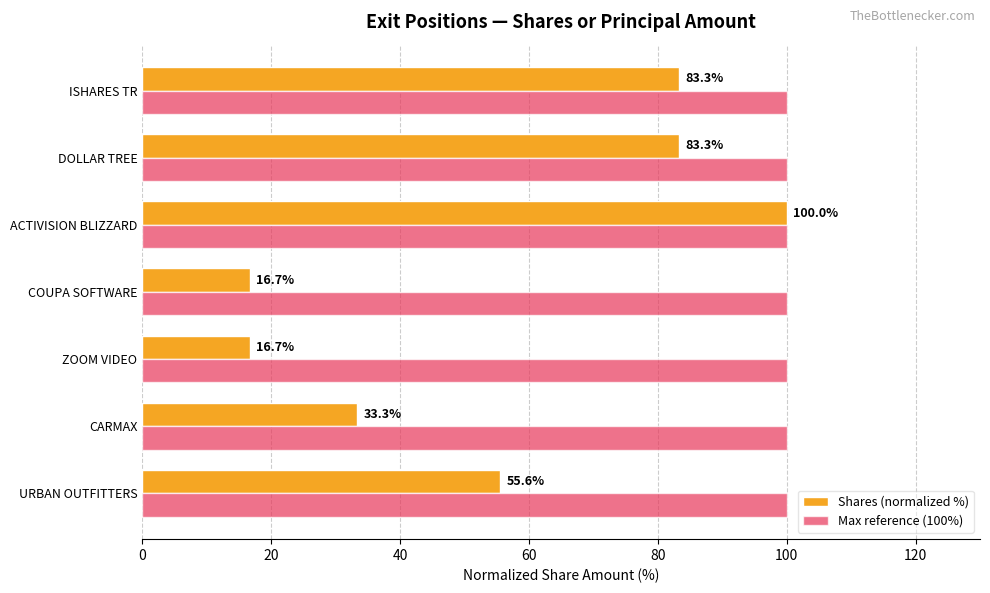

What is the difference between the highest and lowest values at DOLLAR TREE?

16.7